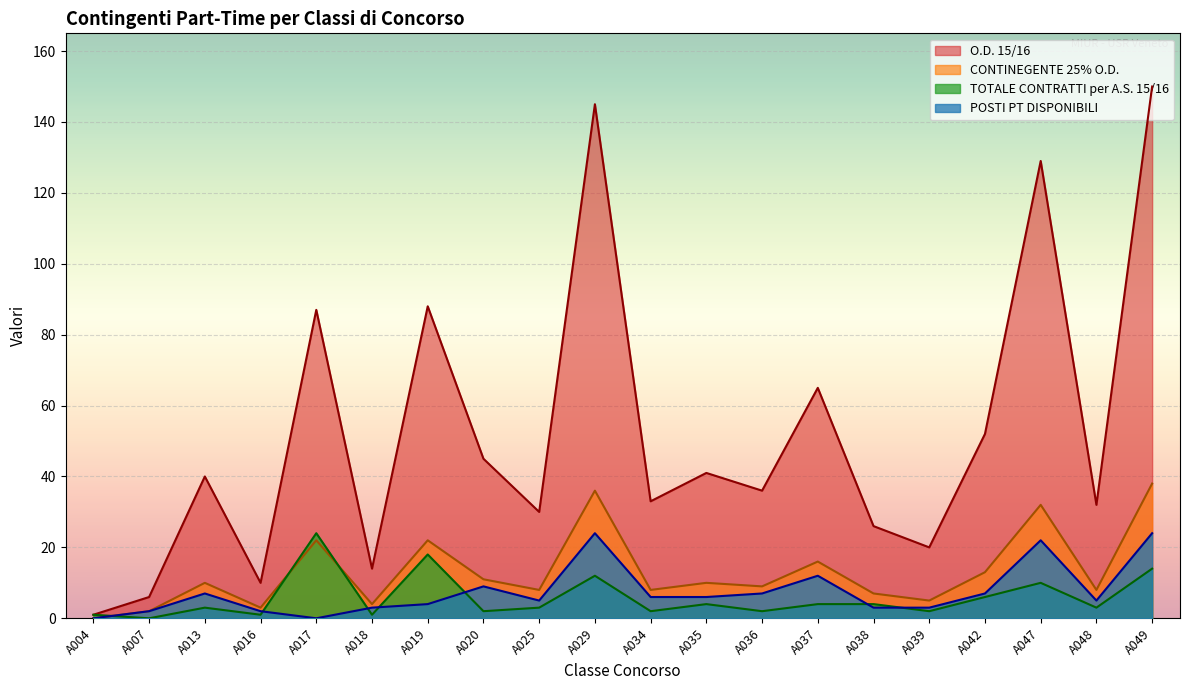

List the labels in order of POSTI PT DISPONIBILI value, largest first.

A029, A049, A047, A037, A020, A013, A036, A042, A034, A035, A025, A048, A019, A018, A038, A039, A007, A016, A004, A017